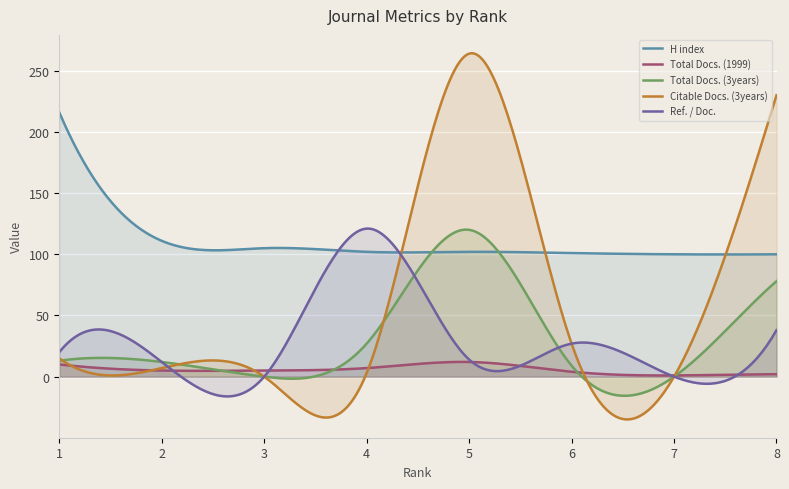

At 5, list the series in order from largest to smallest.

Citable Docs. (3years), Total Docs. (3years), H index, Ref. / Doc., Total Docs. (1999)